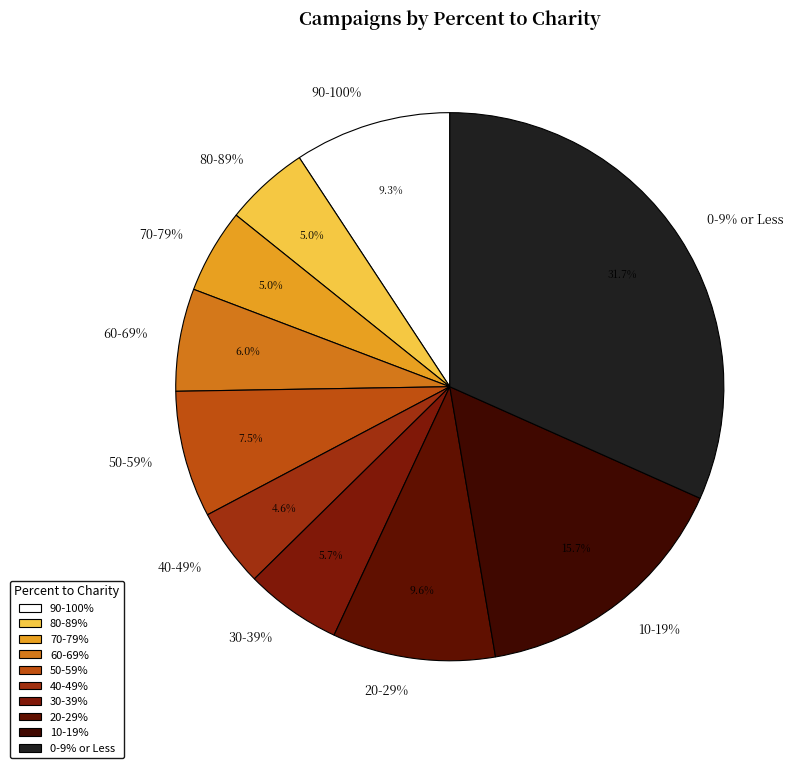

To the nearest percent, what is the difference between the 10-19% and 80-89% slice percentages?

11%